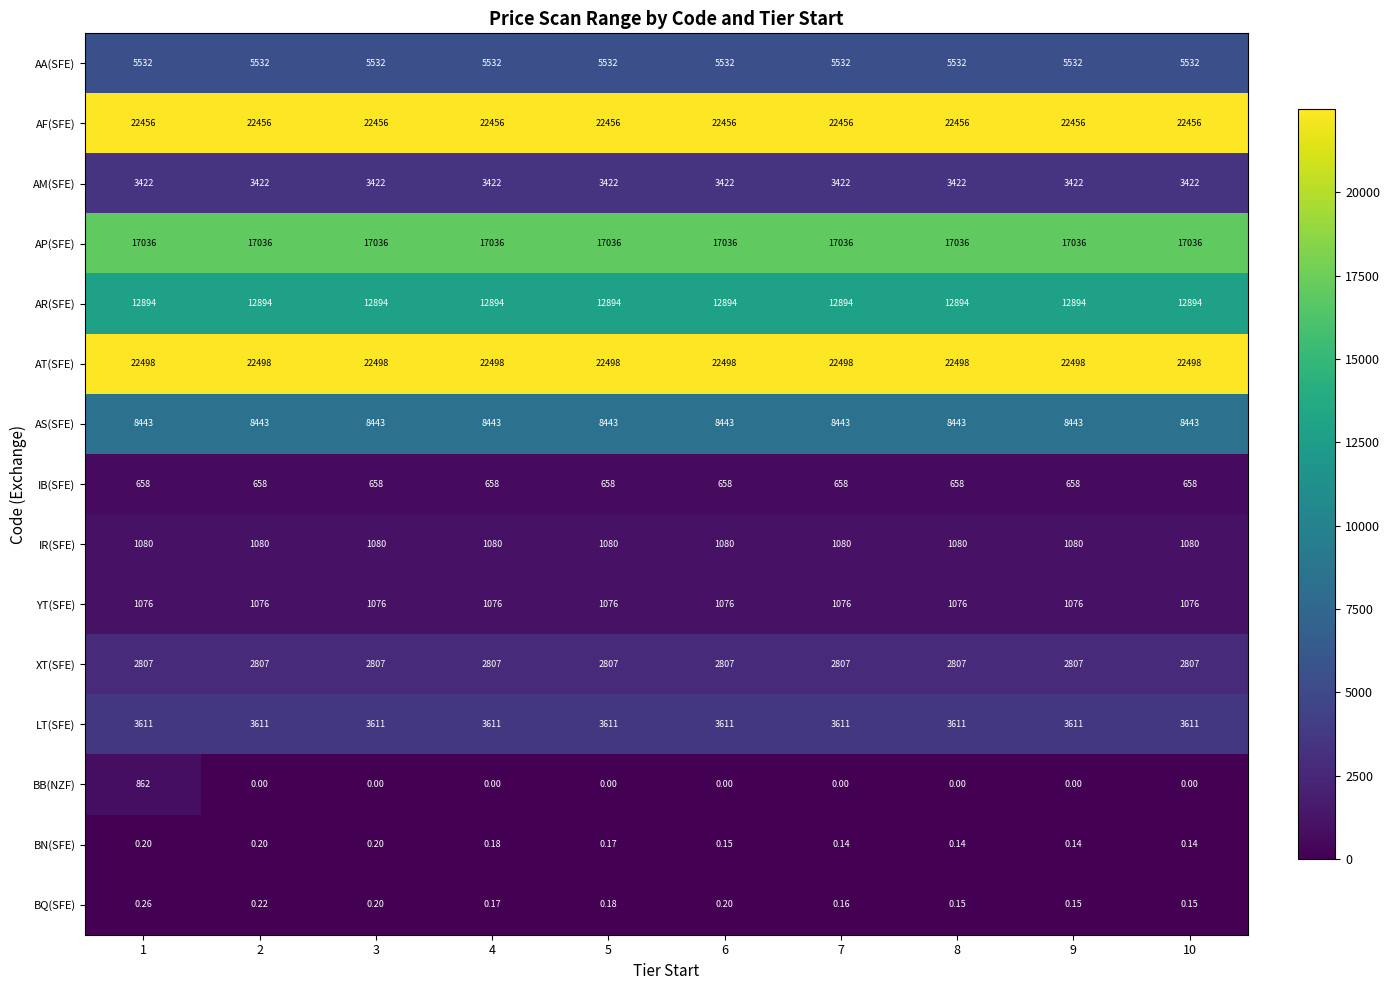

Which series has the largest total across all categories?

AT(SFE)